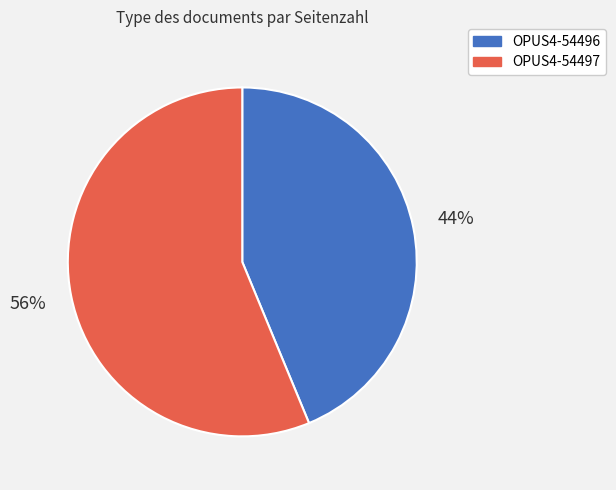

Is it true that OPUS4-54497 is 56% of the pie?

True